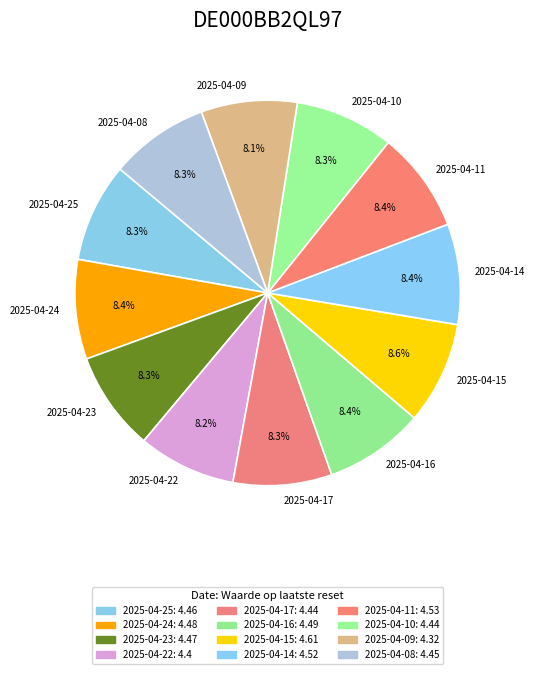

What is the ratio of the value at 2025-04-25 to the value at 2025-04-23?

1.0